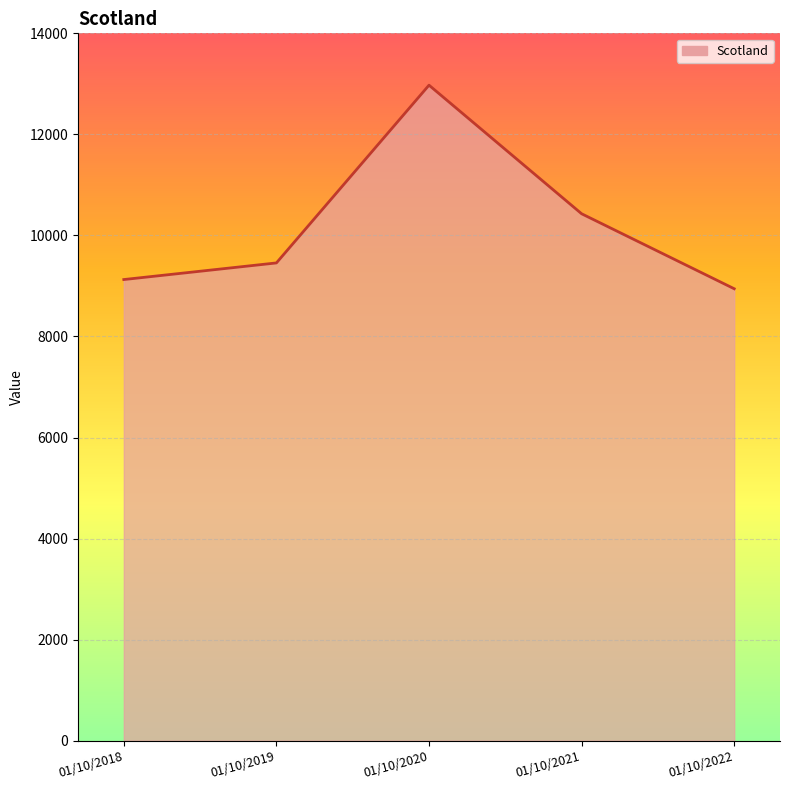

Where is the data nearest to the value 10959?

01/10/2021